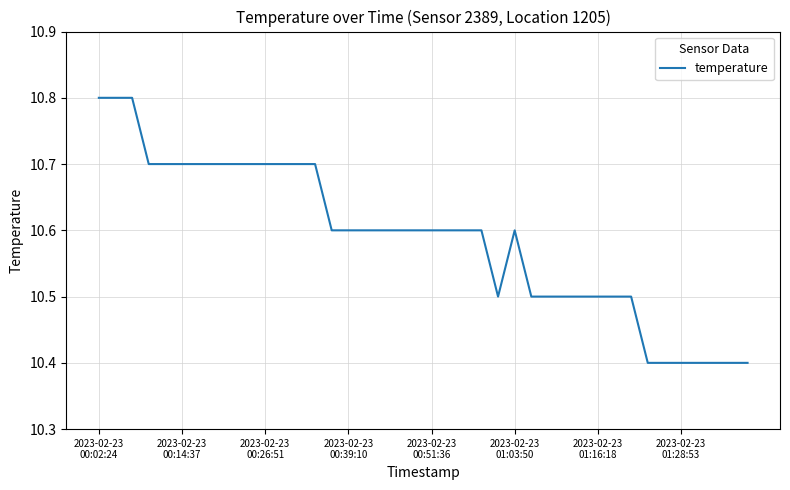

Reading left to right, what are all the values shown in this chart?

10.8	10.8	10.8	10.7	10.7	10.7	10.7	10.7	10.7	10.7	10.7	10.7	10.7	10.7	10.6	10.6	10.6	10.6	10.6	10.6	10.6	10.6	10.6	10.6	10.5	10.6	10.5	10.5	10.5	10.5	10.5	10.5	10.5	10.4	10.4	10.4	10.4	10.4	10.4	10.4